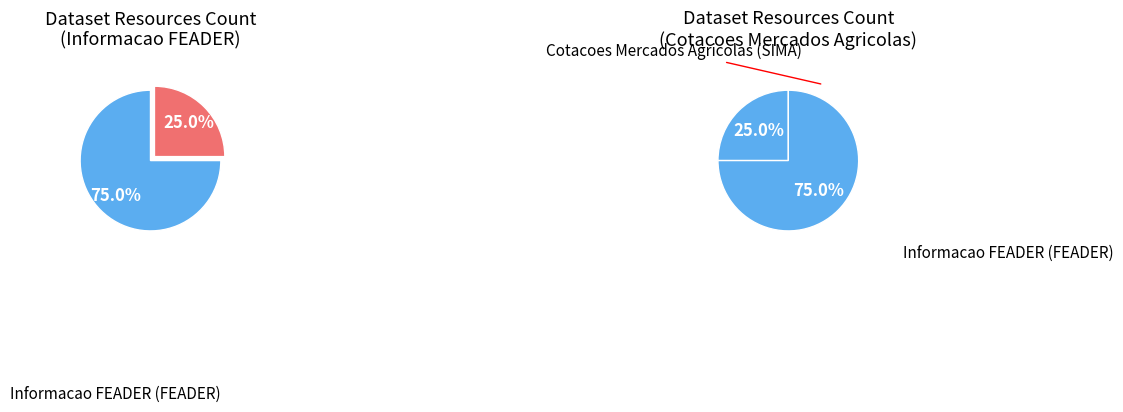

To the nearest percent, what is the combined percentage of Cotacoes Mercados Agricolas (SIMA) and Informacao FEADER (FEADER)?

100%